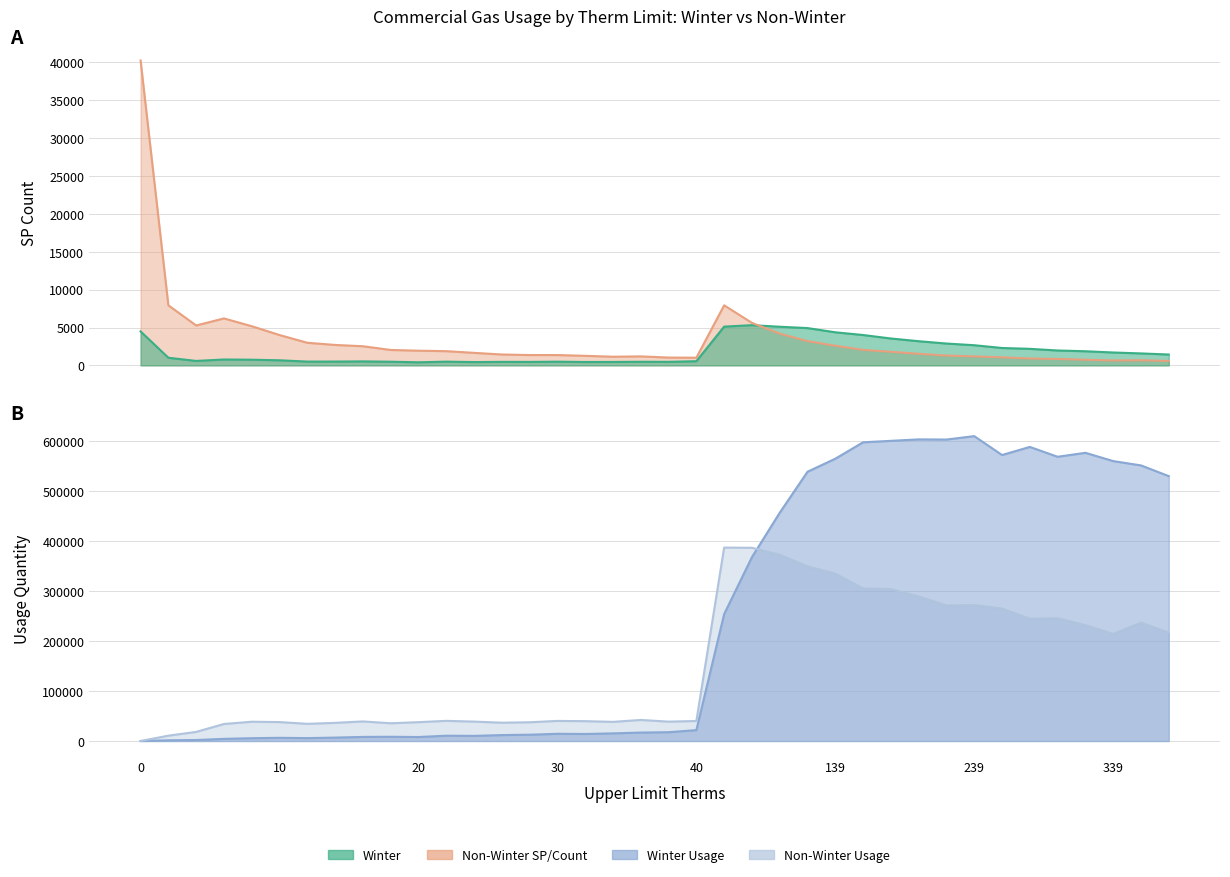

True or false: Non-Winter SP_COUNT has a value of 4194 at 99.

True